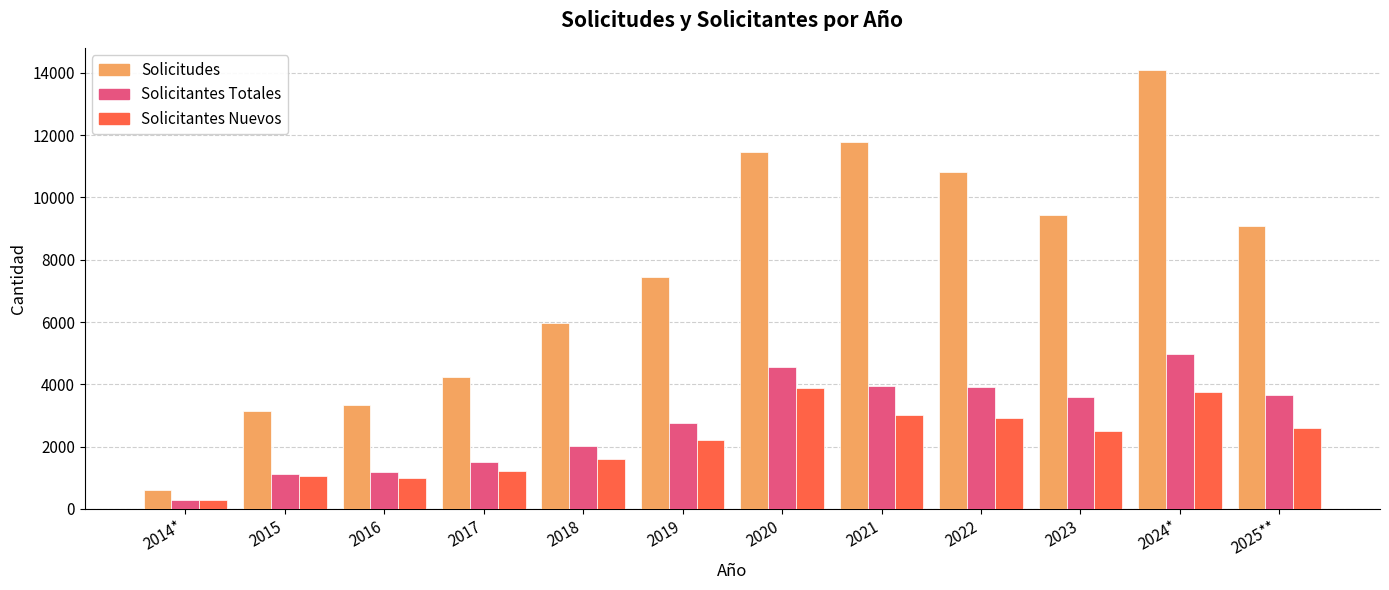

What is the label of the 8th bar from the right?

2018